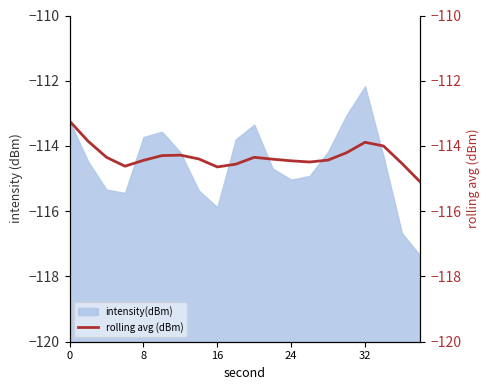

How many interior local valleys (lower than both neighbors) does the data have?

3